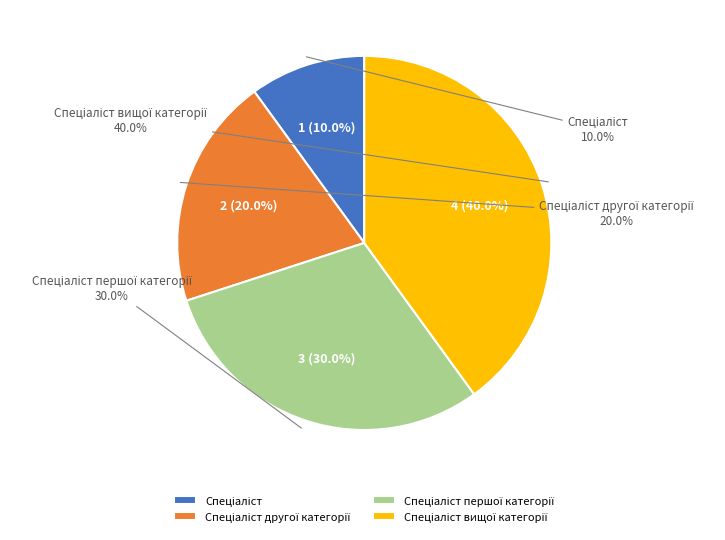

What percentage is the Спеціаліст slice, to the nearest percent?

10%